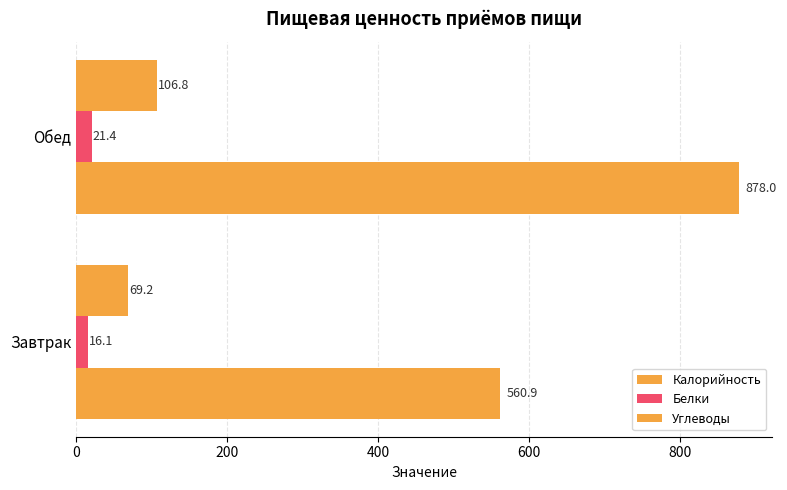

How many data points in Белки are above 21?

1